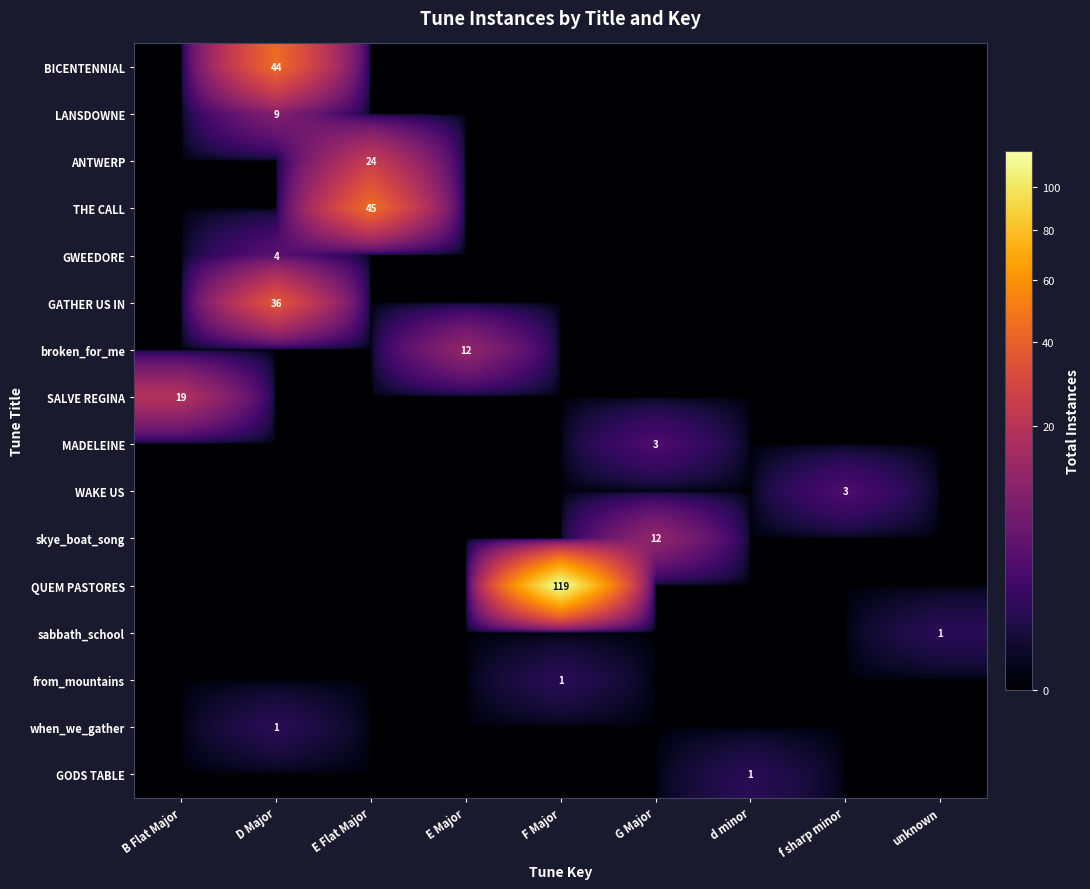

Is the value of MADELEINE at f sharp minor greater than the value of when_we_gather at D Major?

No